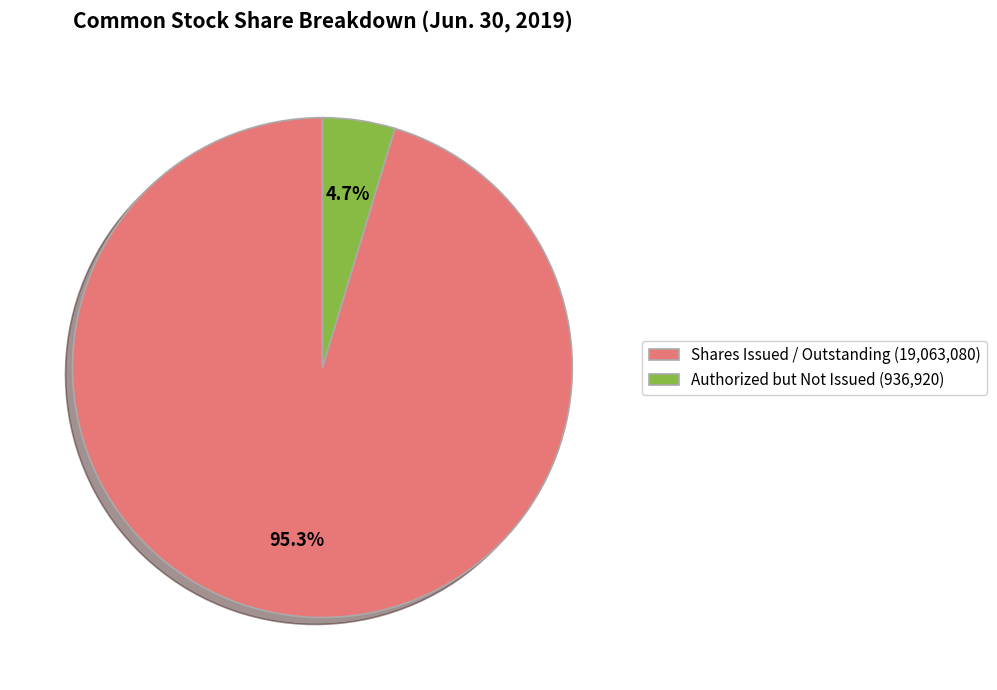

Which slice represents more than half of the pie?

Shares Issued / Outstanding (19,063,080)